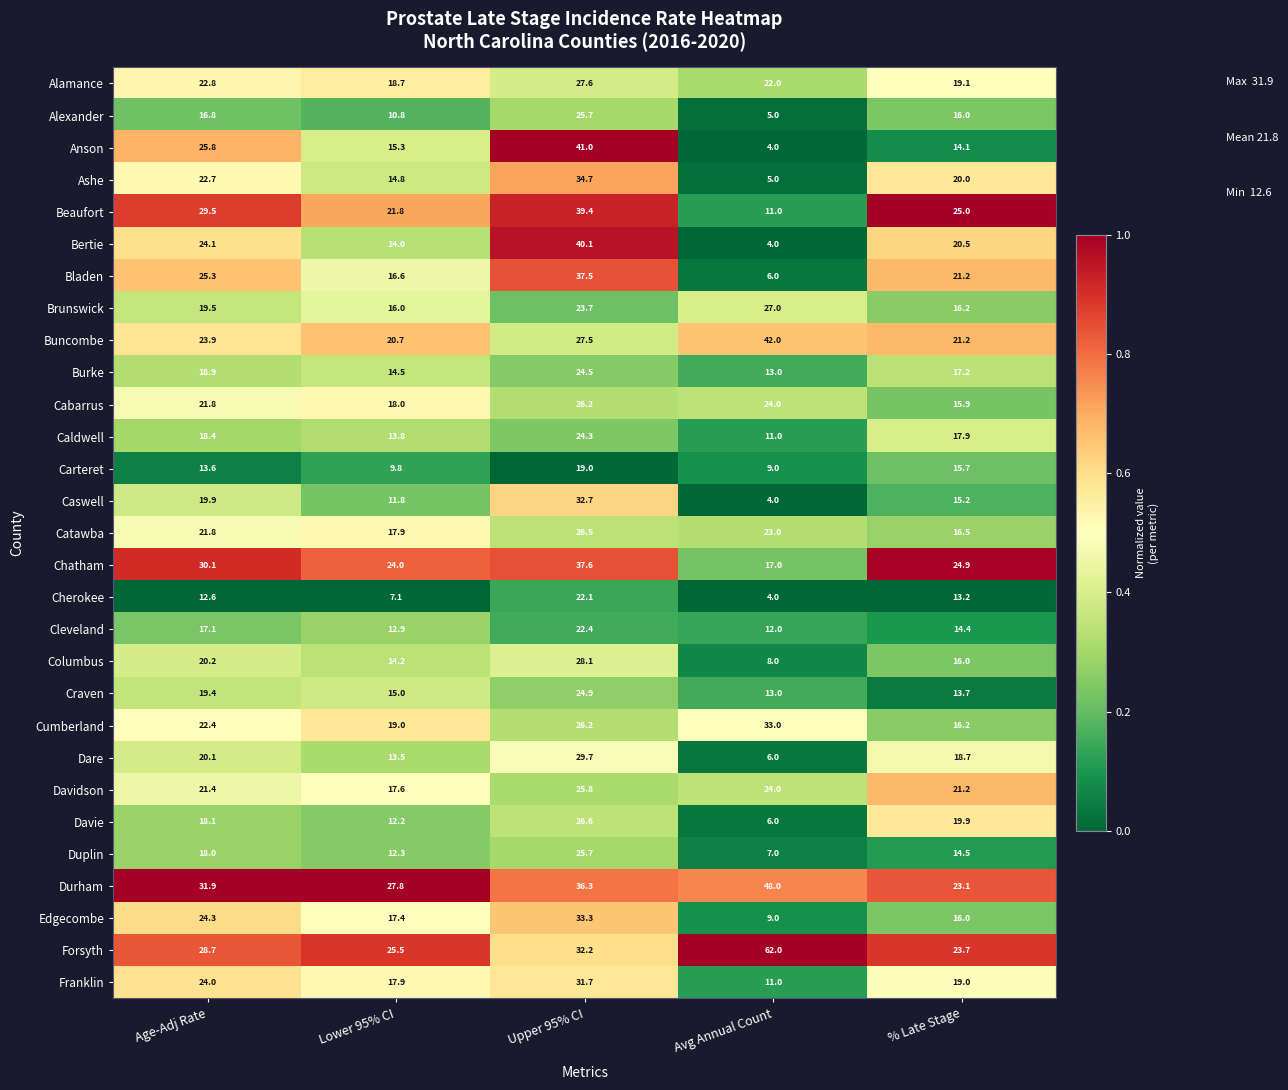

Which series has the widest spread of values?

Forsyth